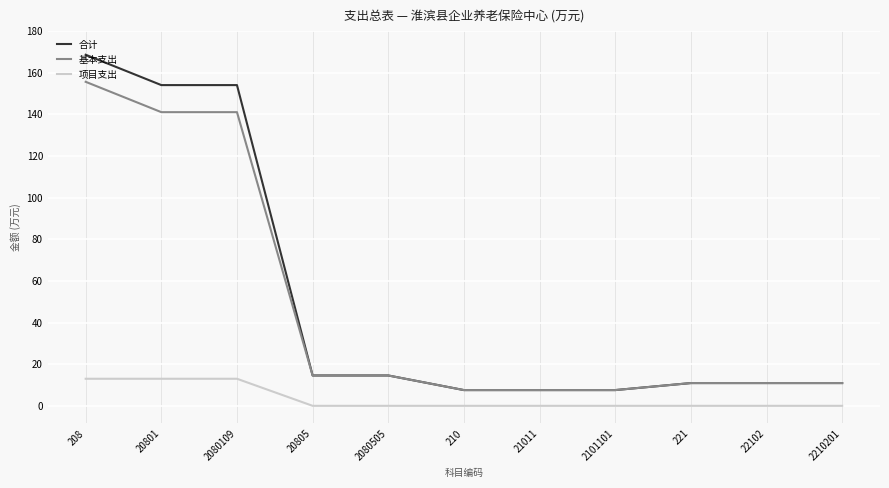

What position from the right is 20805?

8